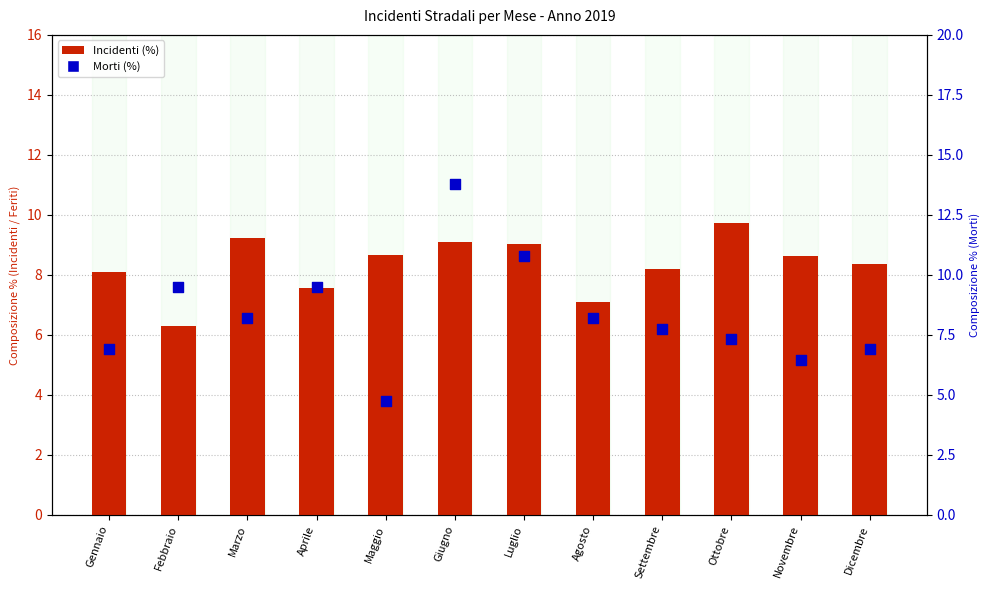

At how many categories does at least one series exceed 13?

1